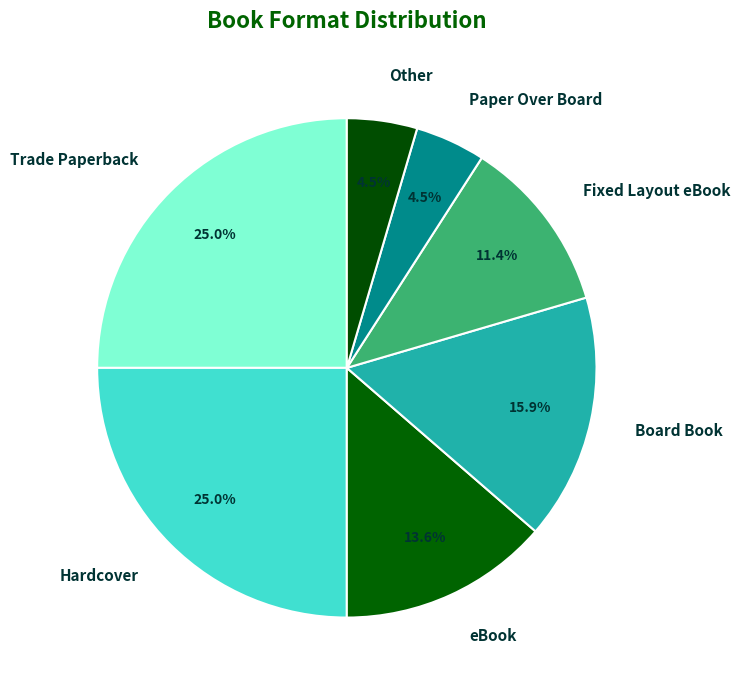

What percentage do Fixed Layout eBook and Paper Over Board together represent?

15.9%